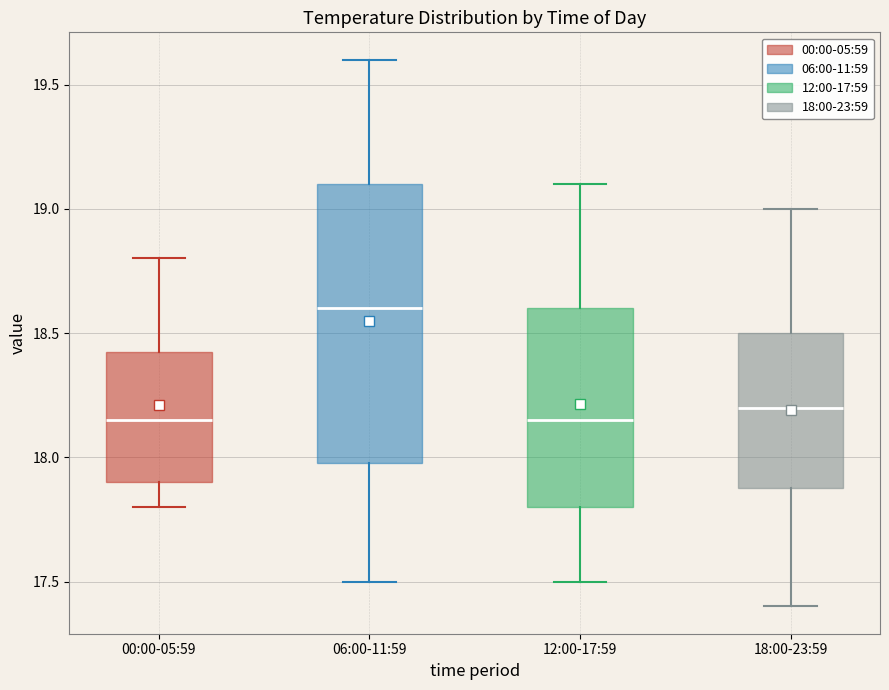

Reading left to right, transcribe this box plot: for each box, give where its median line is, the range the box spans, and where its two whiskers end, as read against the y-axis. The values are not printed on the chart, so give them approximately, as read against the axis.

00:00-05:59: median 18.15, box 17.90 to 18.45, whiskers 17.80 to 18.80
06:00-11:59: median 18.60, box 18.00 to 19.10, whiskers 17.50 to 19.60
12:00-17:59: median 18.15, box 17.80 to 18.60, whiskers 17.50 to 19.10
18:00-23:59: median 18.20, box 17.90 to 18.50, whiskers 17.40 to 19.00